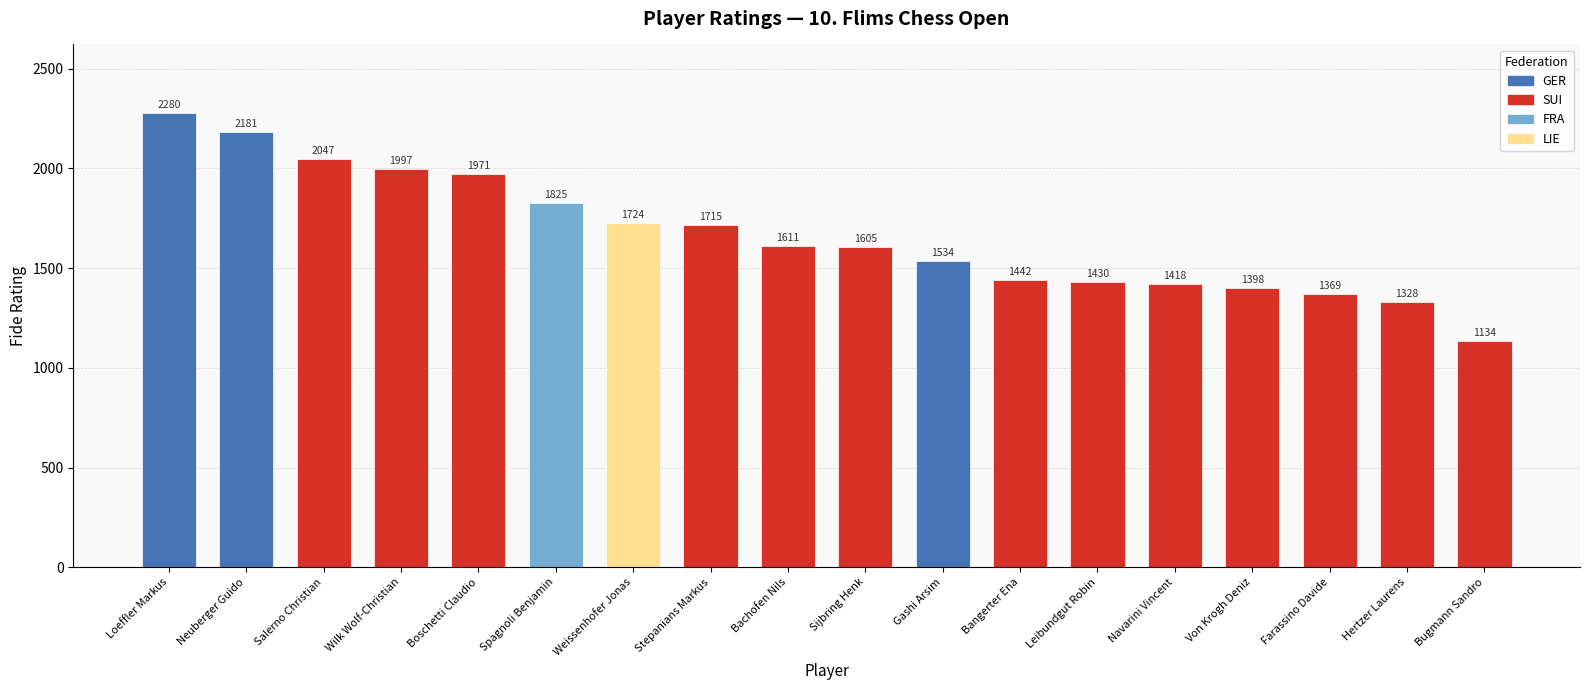

The chart shows a value of 1715 at Stepanians Markus. True or false?

True